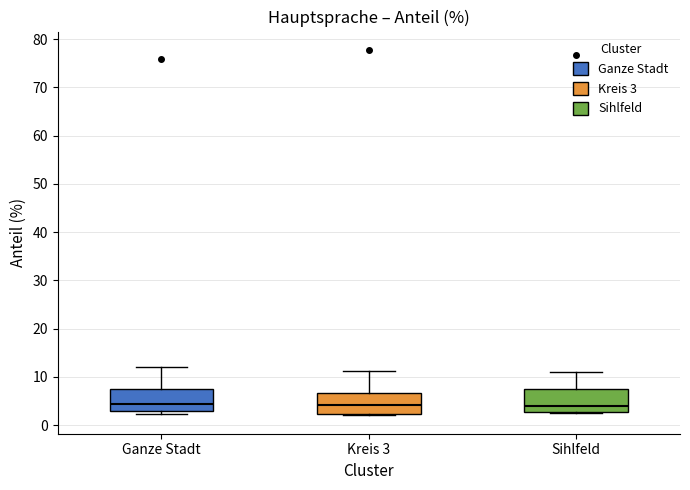

Reading left to right, read every box against the y-axis: the position of its median line, the range the box covers, and the ends of its whiskers. The values are not printed on the chart, so give them approximately, as read against the axis.

Ganze Stadt: median 4, box 3 to 8, whiskers 2 to 12
Kreis 3: median 4, box 2 to 7, whiskers 2 (just below the box's lower edge) to 11
Sihlfeld: median 4, box 3 to 7, whiskers 3 to 11